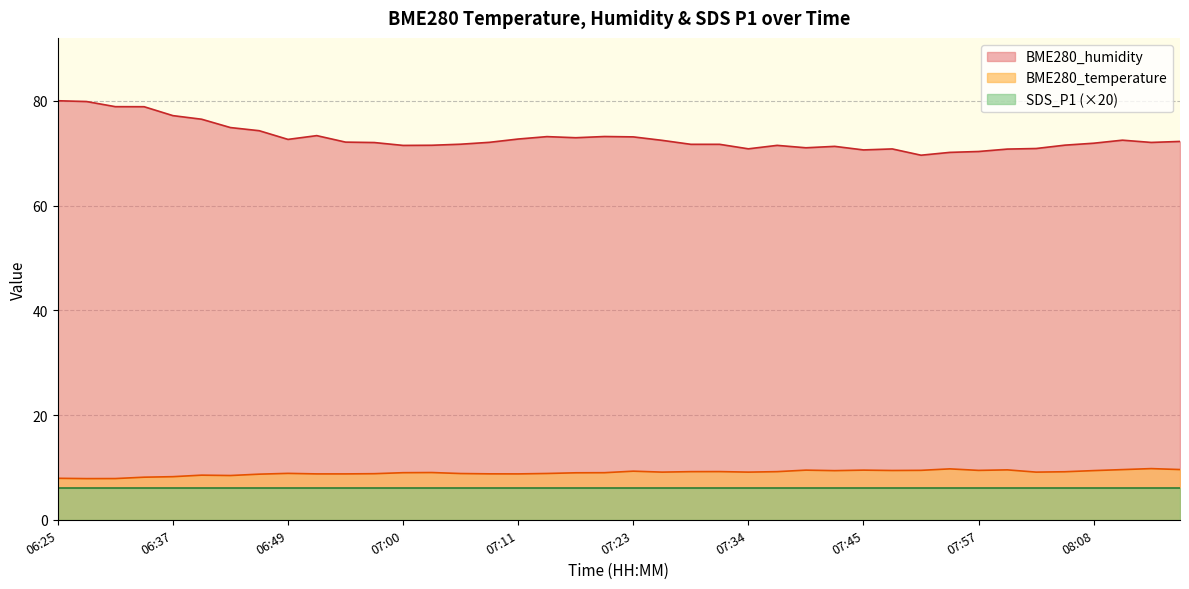

Read the BME280_temperature value at 06:31.

7.9